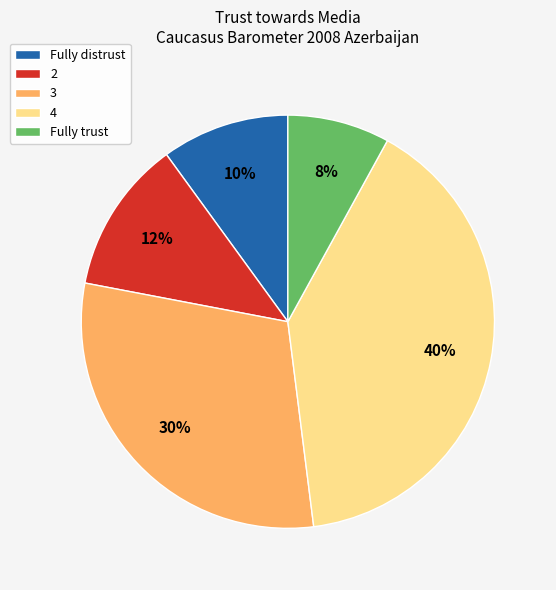

To the nearest percent, what portion does Fully distrust represent?

10%